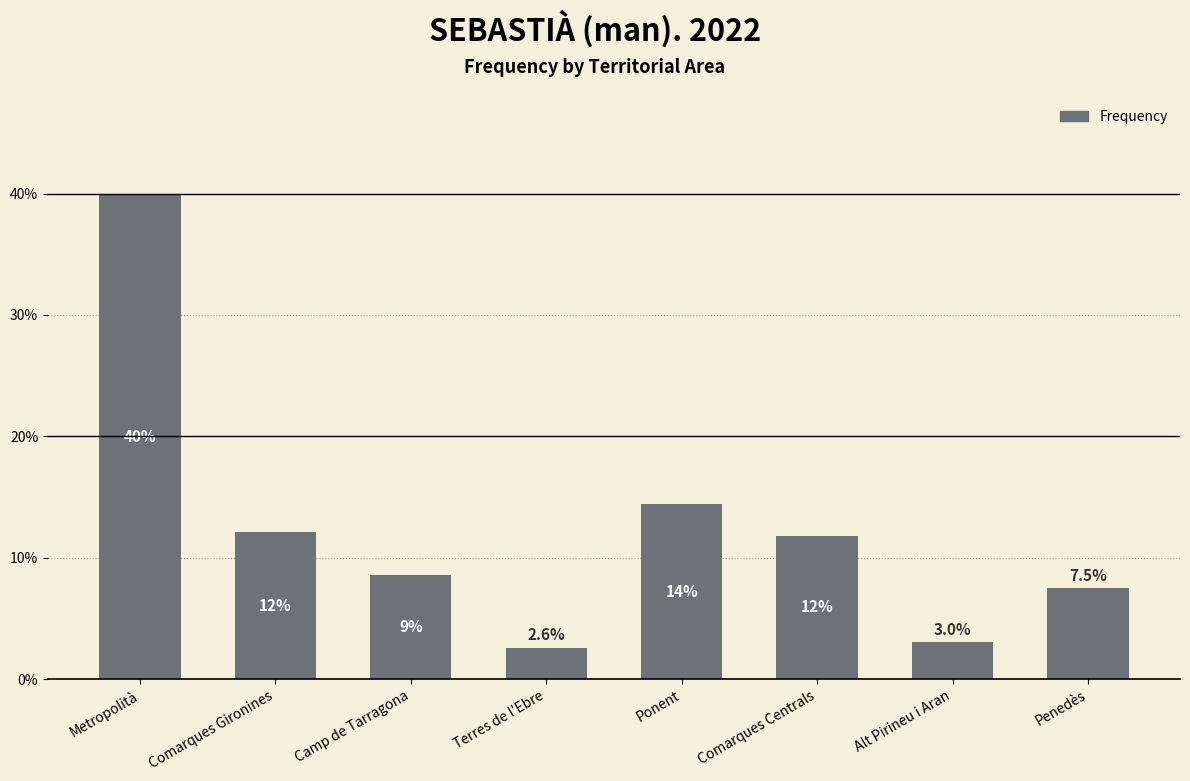

Reading right to left, transcribe all the data shown in this chart.

Penedès=7.5	Alt Pirineu i Aran=3.0	Comarques Centrals=11.8	Ponent=14.4	Terres de l'Ebre=2.6	Camp de Tarragona=8.6	Comarques Gironines=12.1	Metropolità=40.0